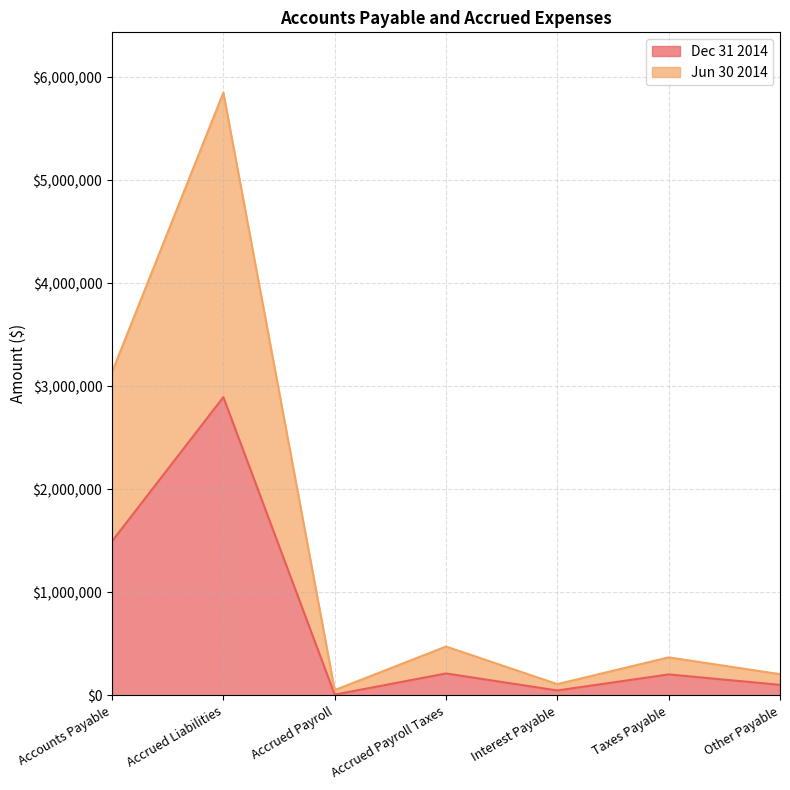

What is the label of the 7th point from the right?

Accounts Payable